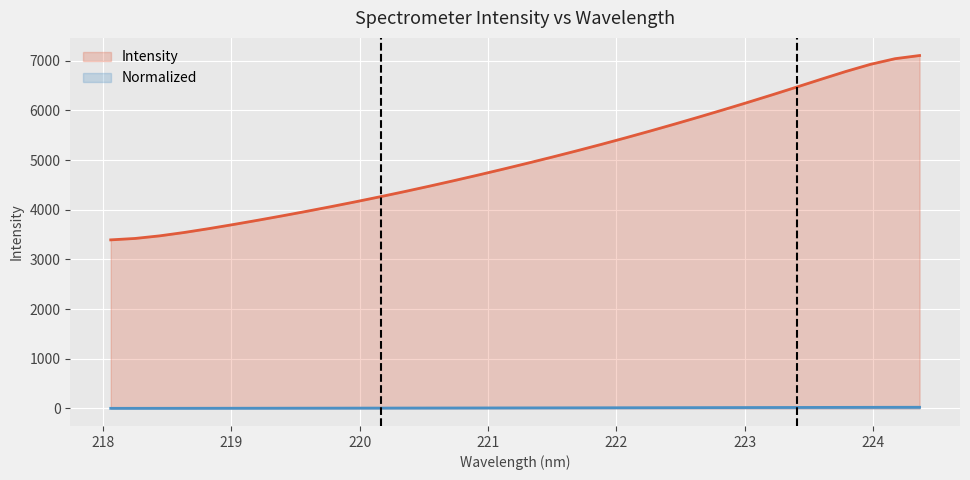

Approximately how many times larger is the value at 219.589 compared to 221.8812?

0.3